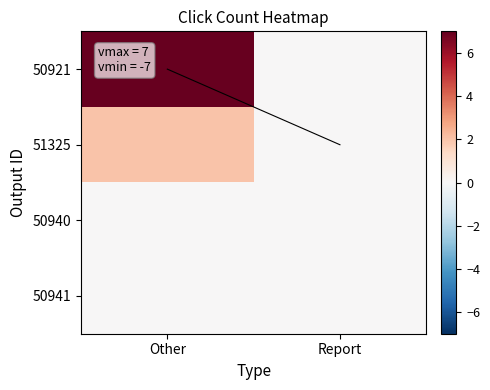

Reading right to left, extract all data points from this chart.

50921: Report=0	Other=7
51325: Report=0	Other=2
50940: Report=0	Other=0
50941: Report=0	Other=0